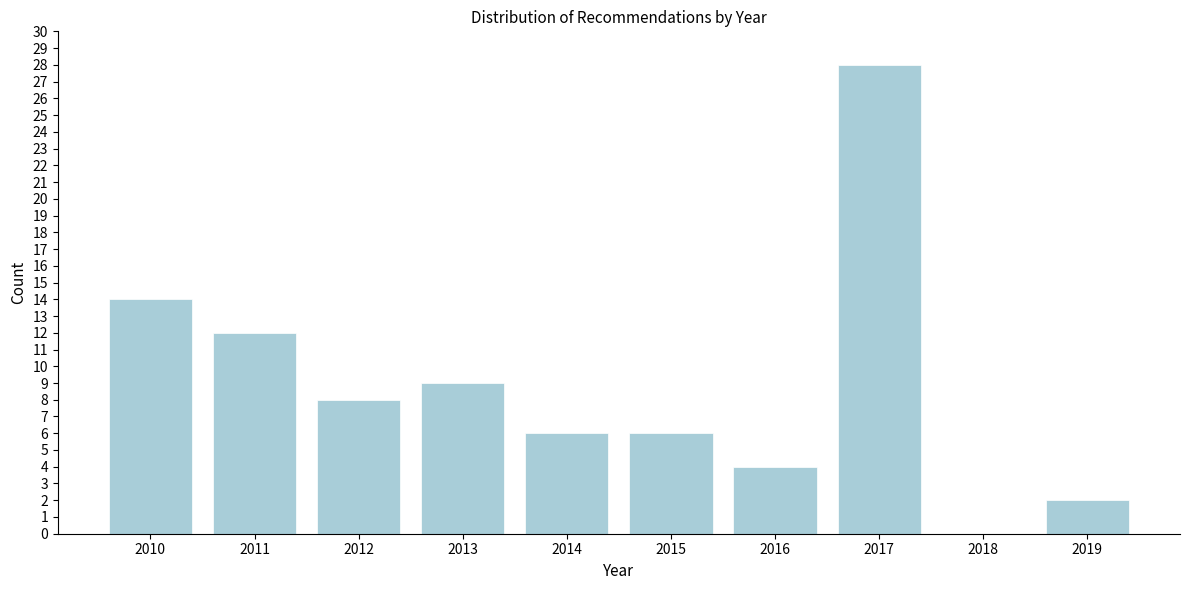

Reading left to right, what are all the values shown in this chart?

2010=14	2011=12	2012=8	2013=9	2014=6	2015=6	2016=4	2017=28	2018=0	2019=2